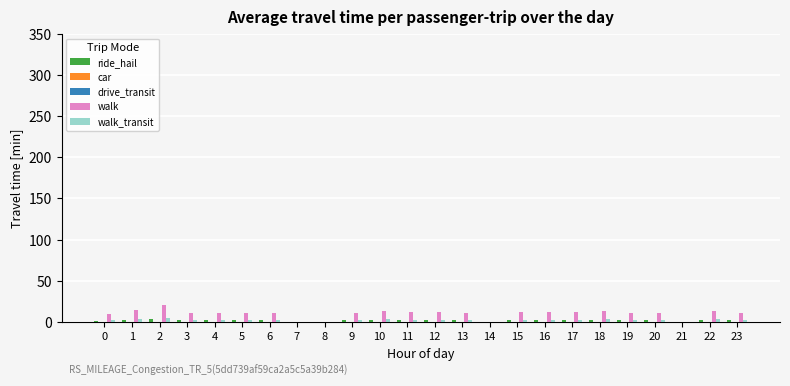

Between 19 and 18, which is larger?

18